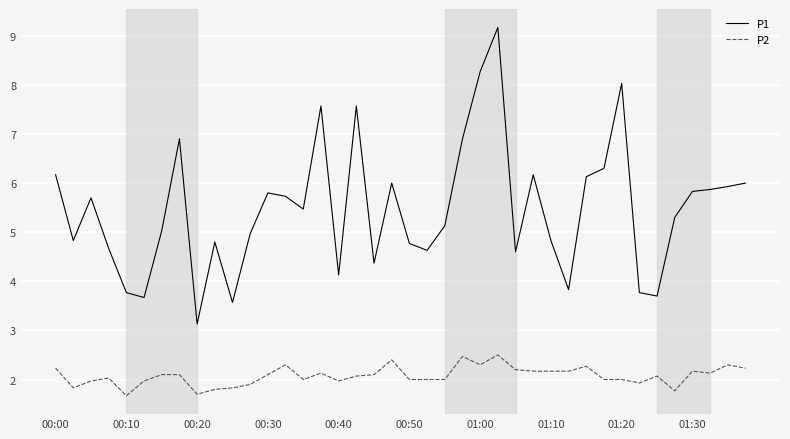

True or false: P1 and P2 cross at least once.

False